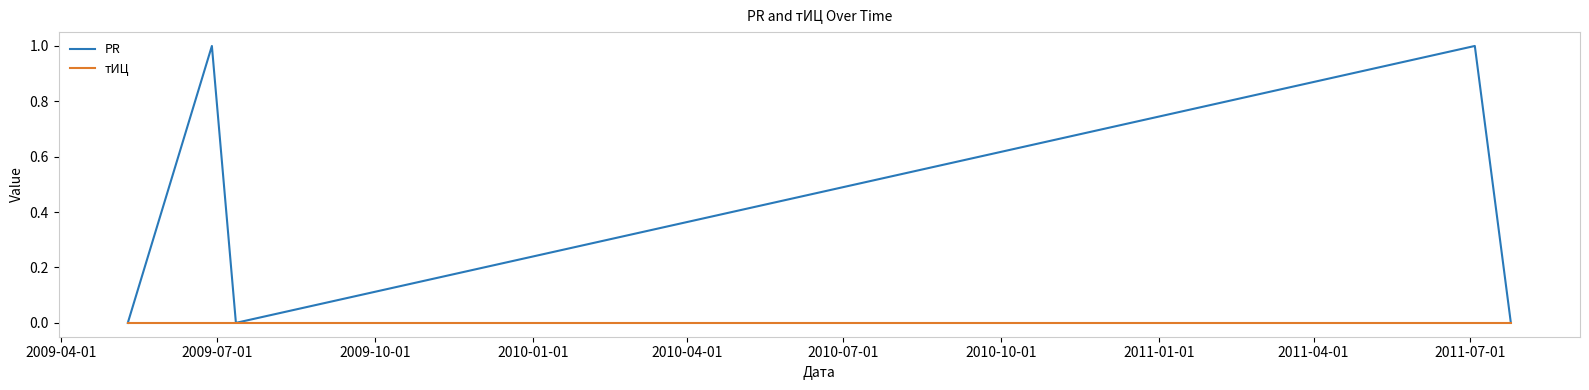

Rank the series by their maximum value, from lowest to highest.

тИЦ, PR